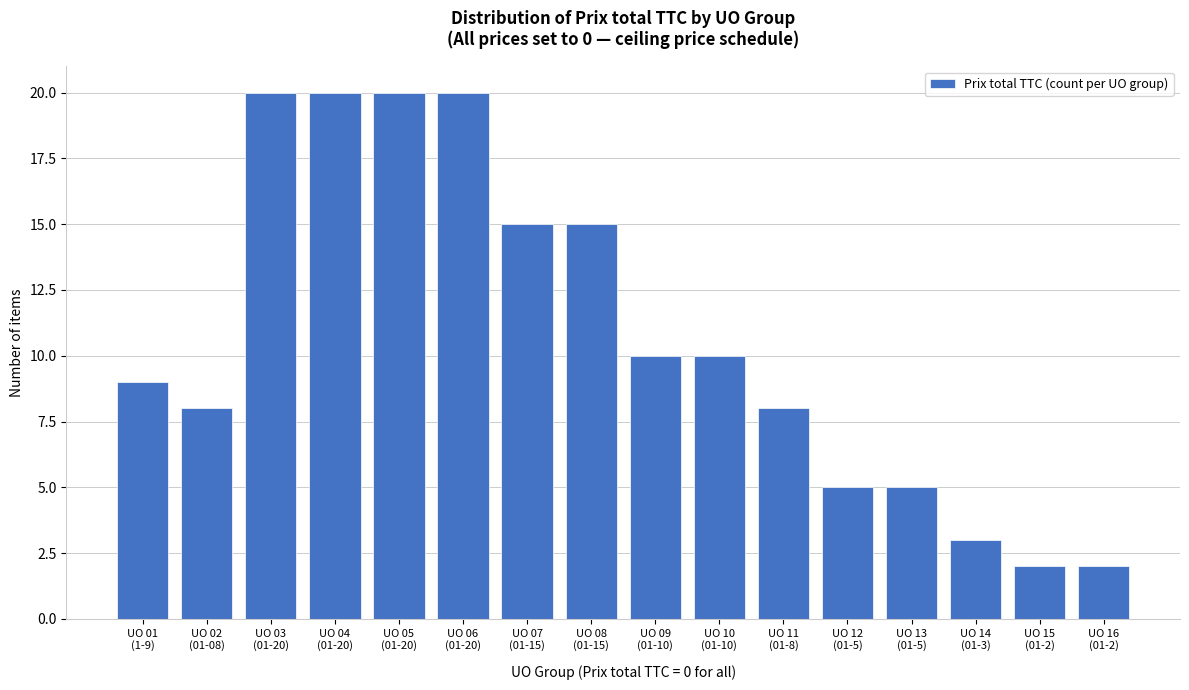

Reading left to right, transcribe all the data shown in this chart.

9	8	20	20	20	20	15	15	10	10	8	5	5	3	2	2